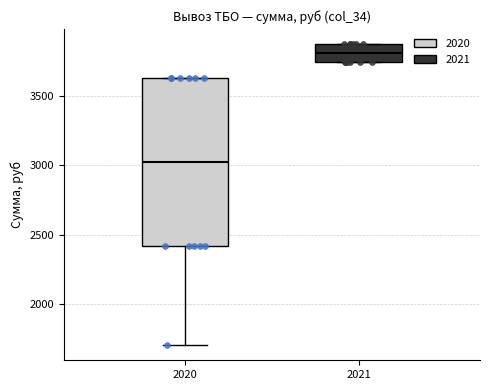

Where is the lower edge of the box at x = 2021 on the y-axis? The values are not printed on the chart, so give them approximately, as read against the axis.

3750